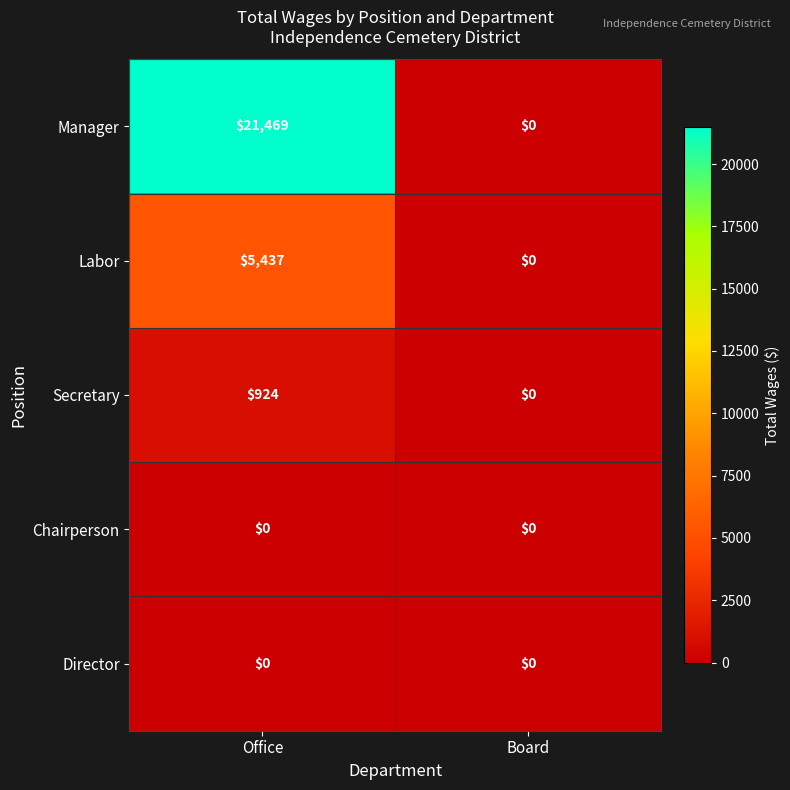

What is the total value across all series at Office?

27830